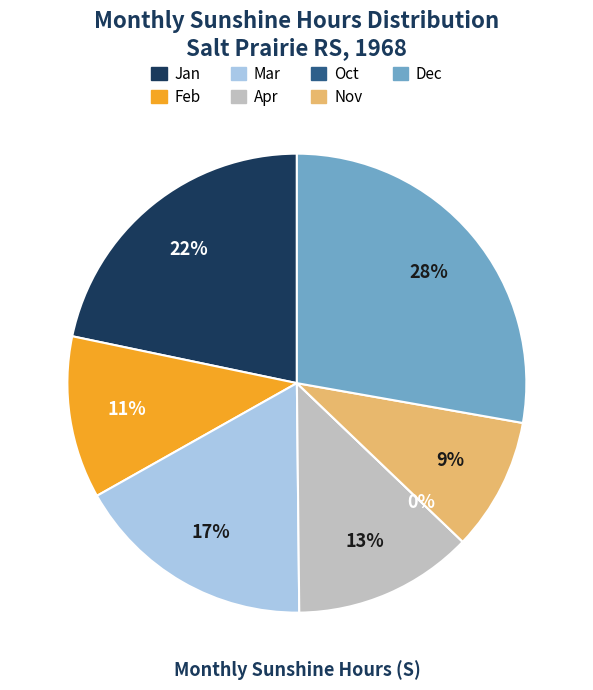

Which has a higher value, 1 or 2?

1